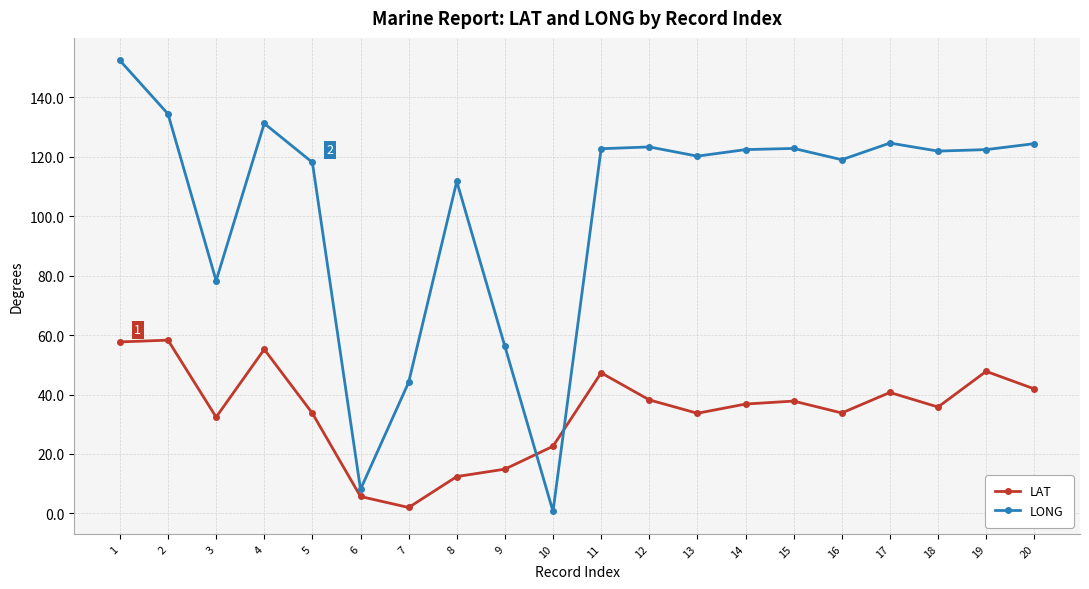

What is the difference between the maximum and second lowest values in the LONG series?

144.3